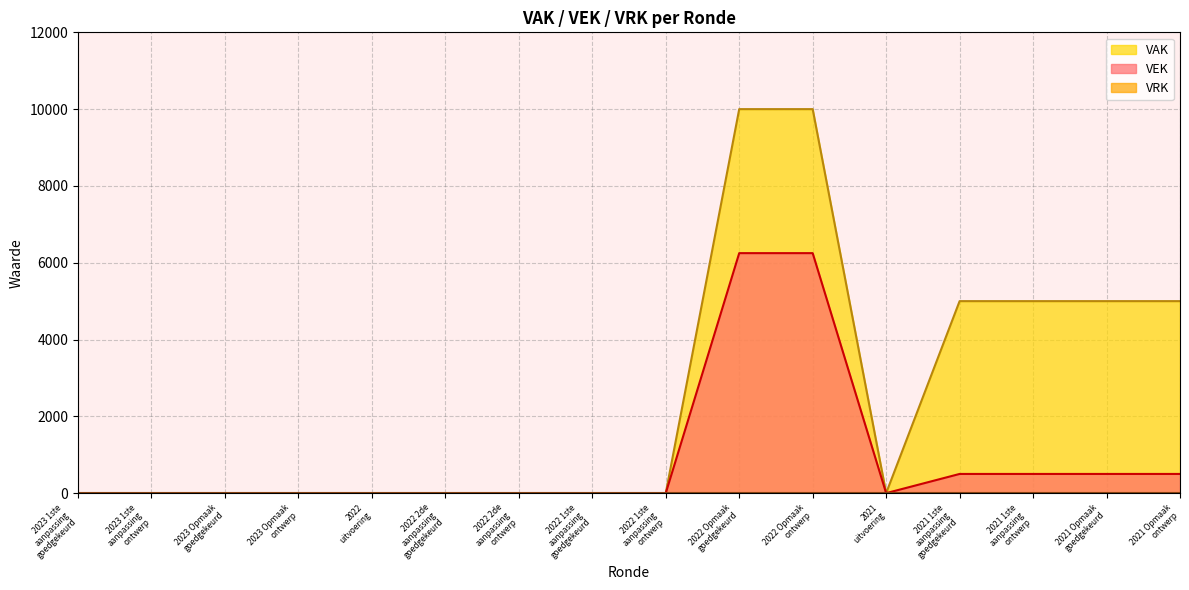

Where is the data nearest to the value 3125?

2021 1ste
aanpassing
goedgekeurd